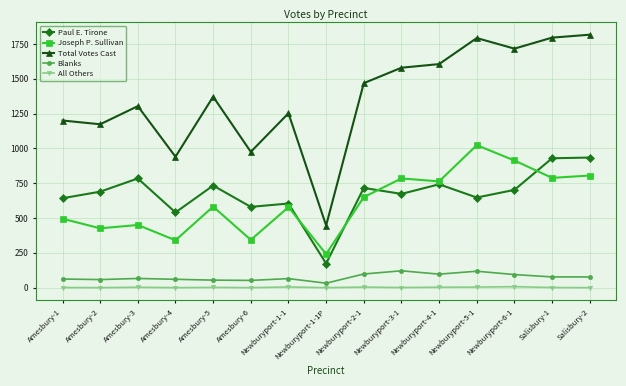

What is the maximum value shown in the chart?

1816